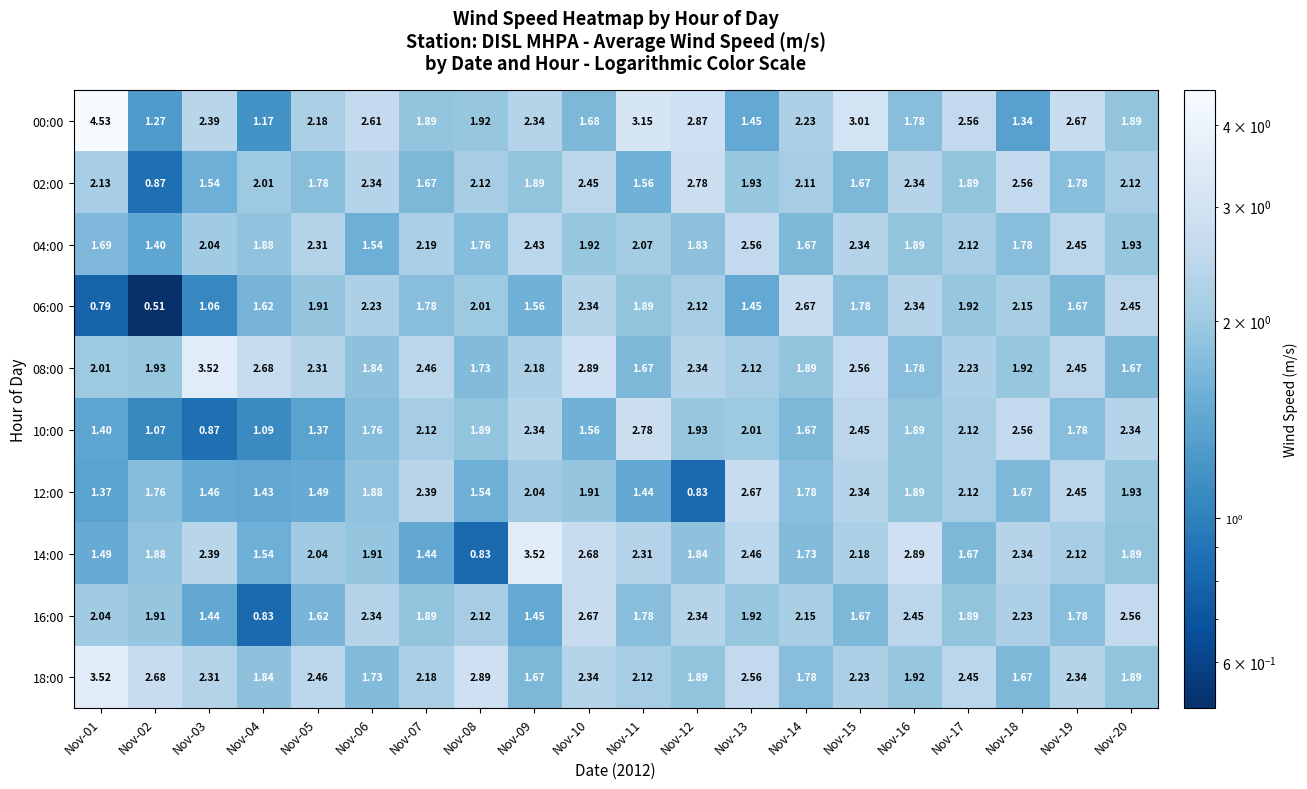

Is the value of 12:00 at Nov-07 greater than the value of 04:00 at Nov-01?

Yes